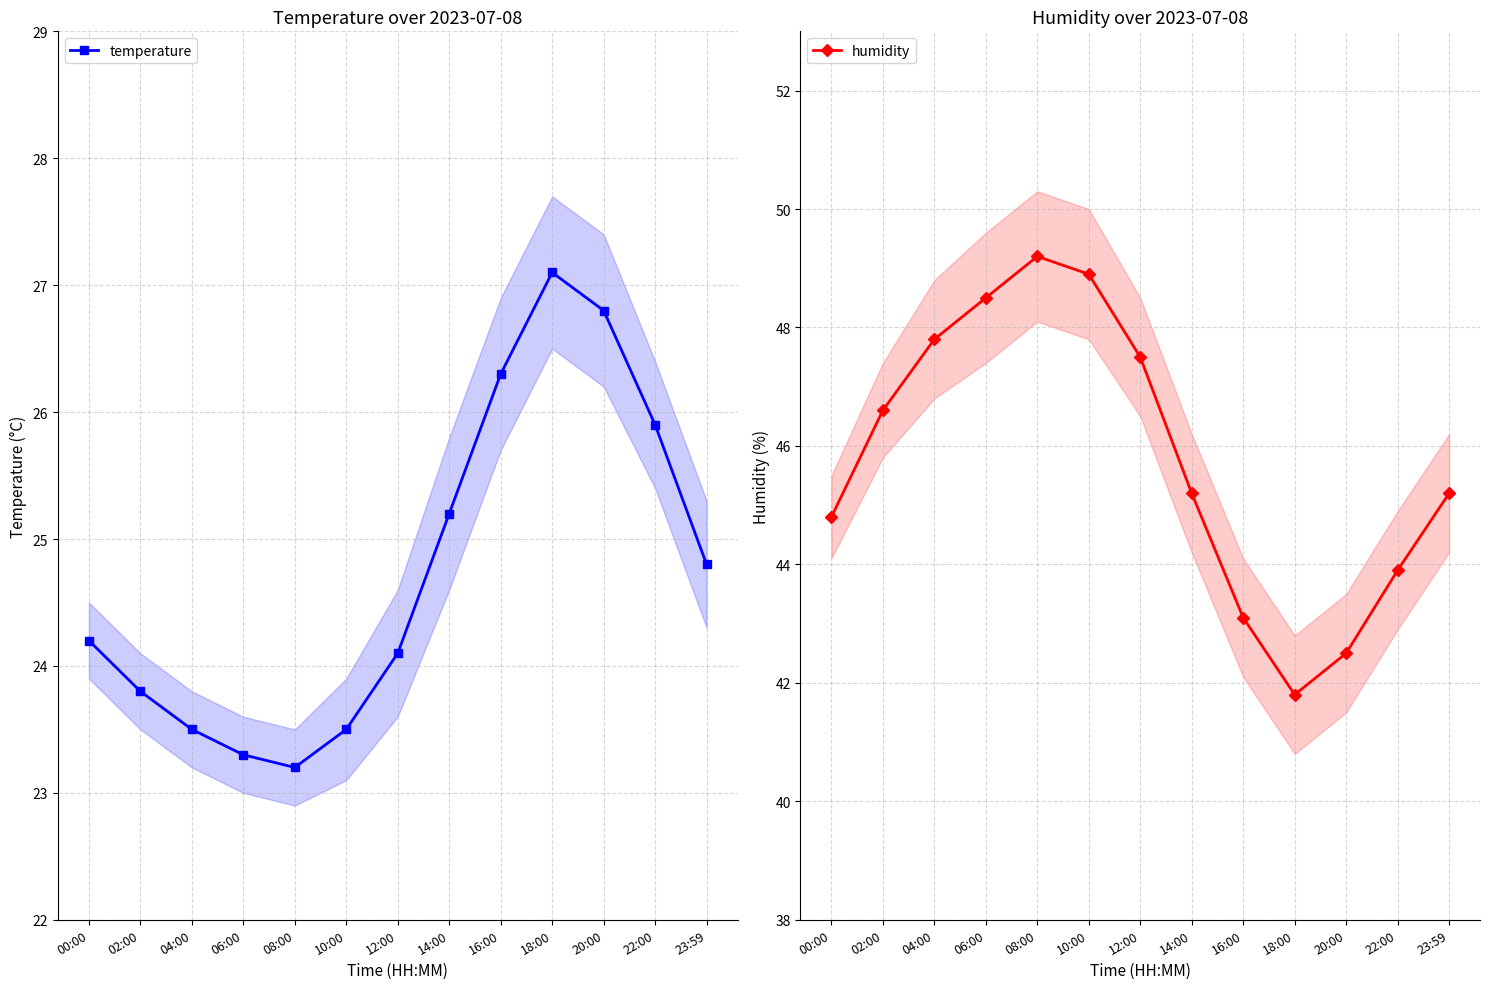

What is the value of the temperature point at the 5th from the left?

23.2